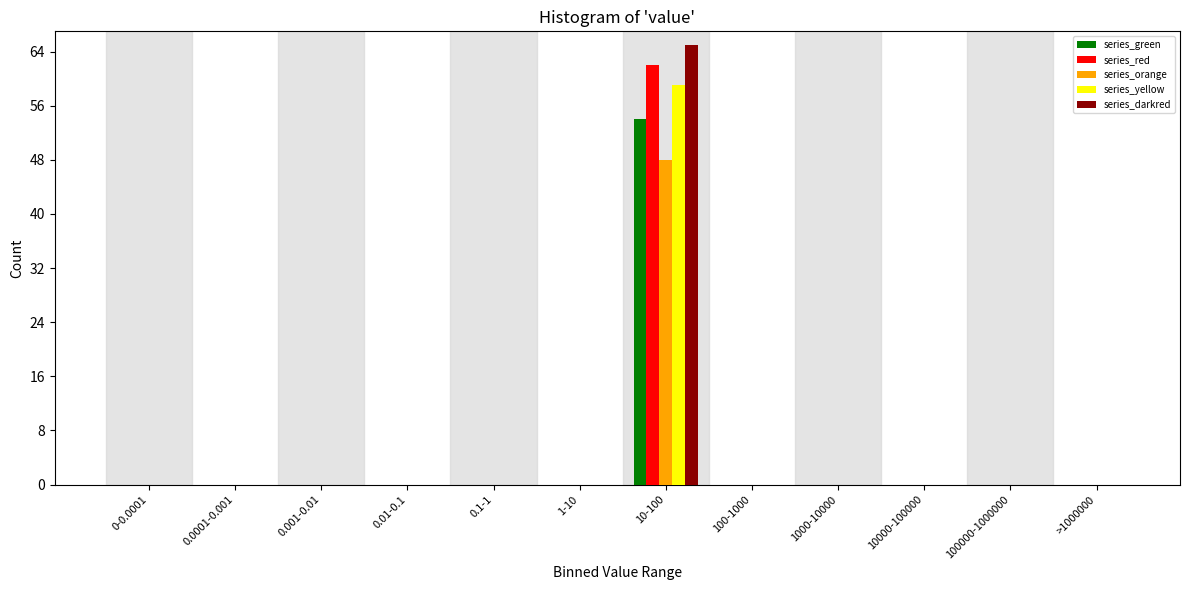

Between 10-100 and >1000000, which series saw the biggest shift?

series_darkred